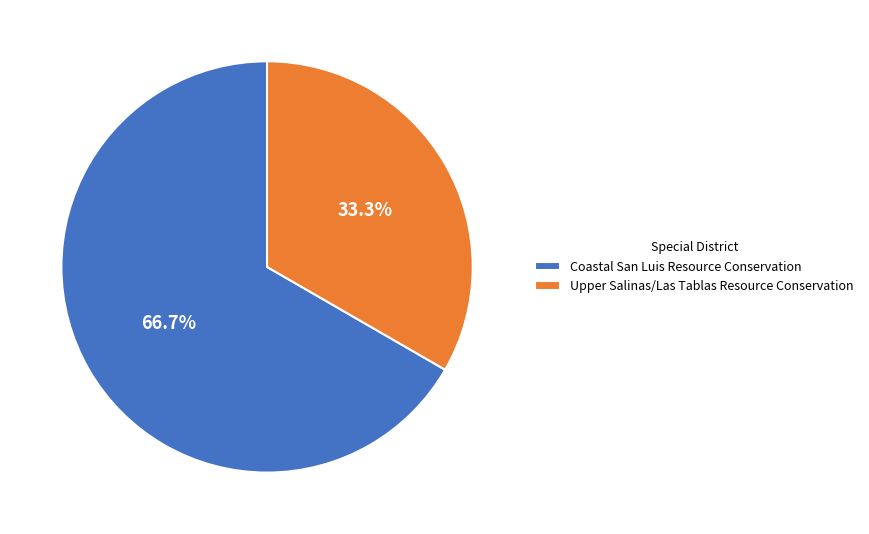

Approximately how many times larger is the value at Coastal San Luis Resource Conservation compared to Upper Salinas/Las Tablas Resource Conservation?

2.0